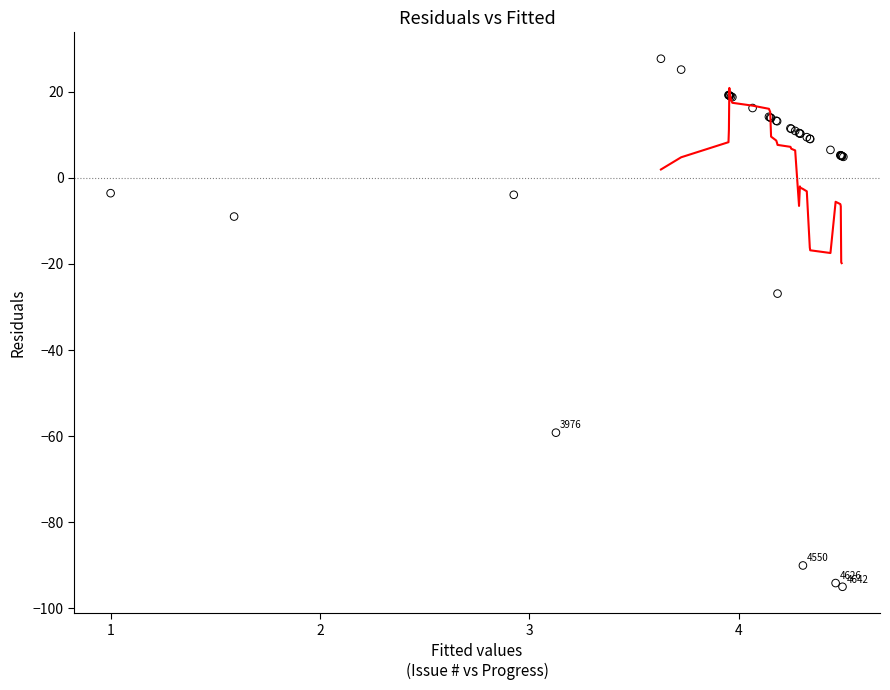

What Y value in the scatter plot is closest to -33?

-26.9